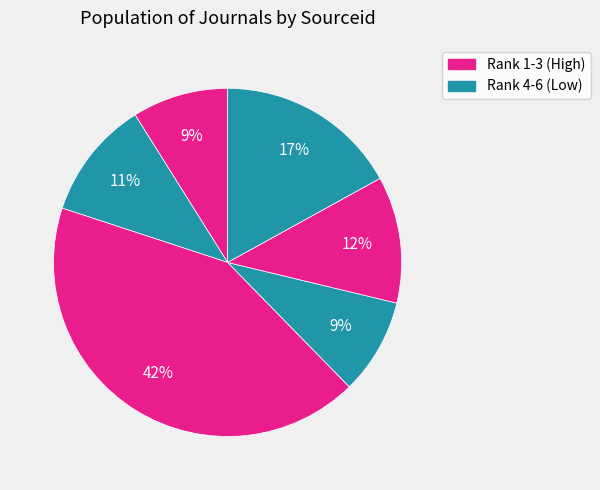

How many segments does this pie chart have?

6